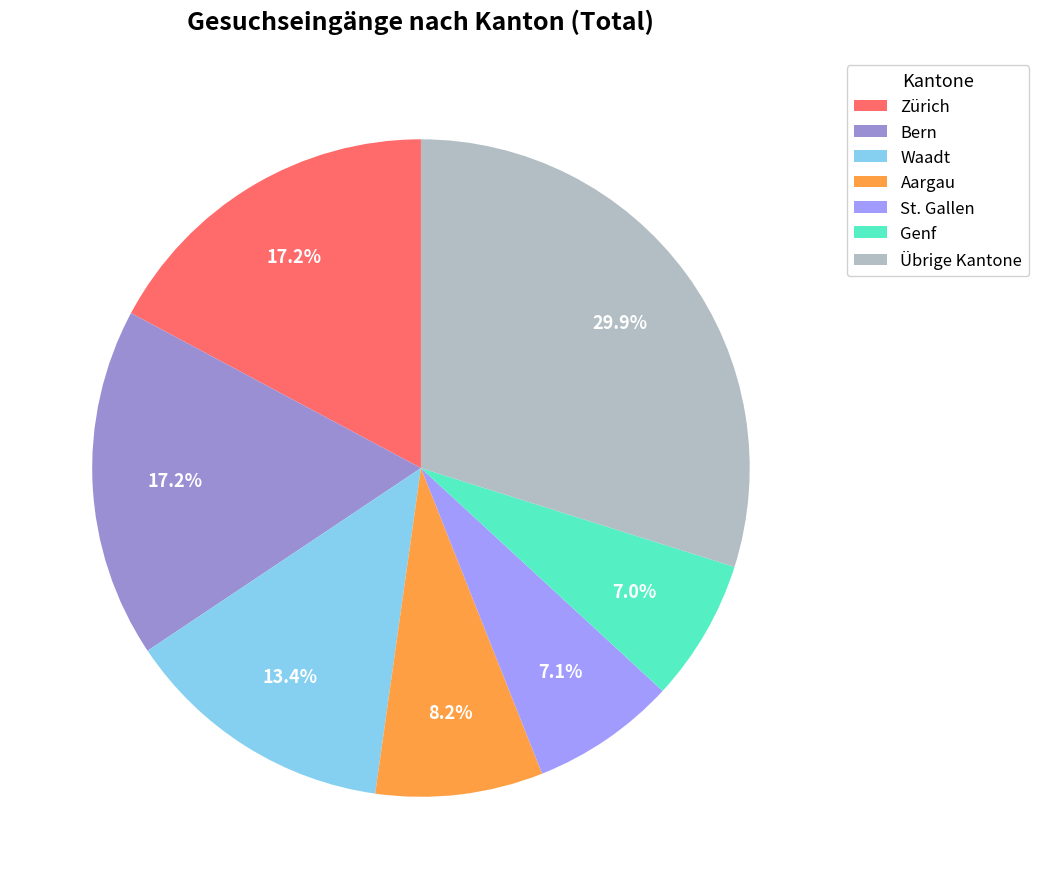

Approximately how many times larger is the value at St. Gallen compared to Aargau?

0.9